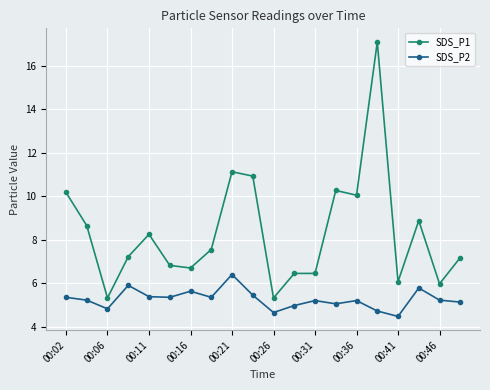

Which series has the widest spread of values?

SDS_P1